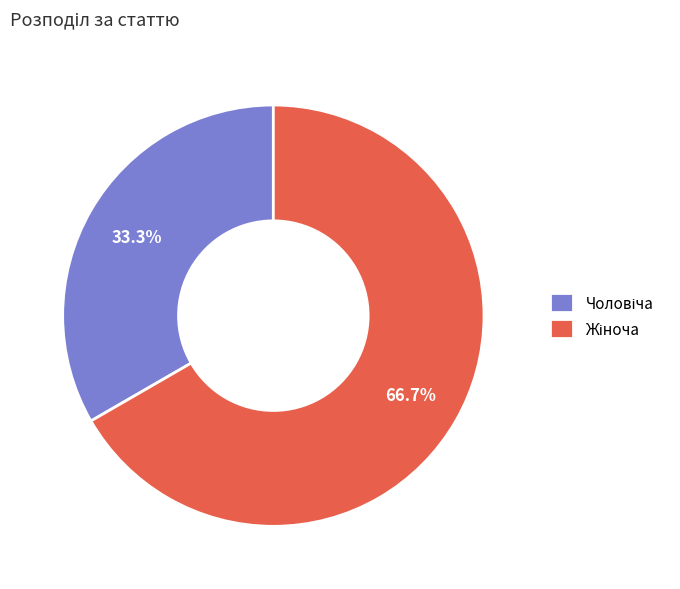

Does any single category account for the majority?

Yes